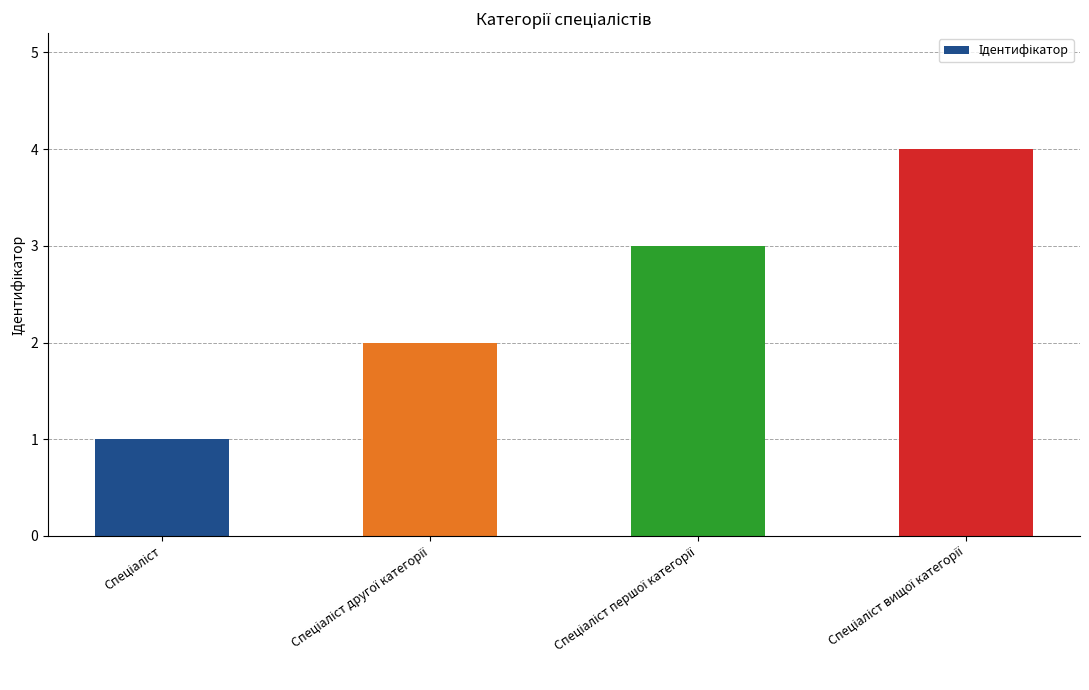

What is the sum of all values?

10